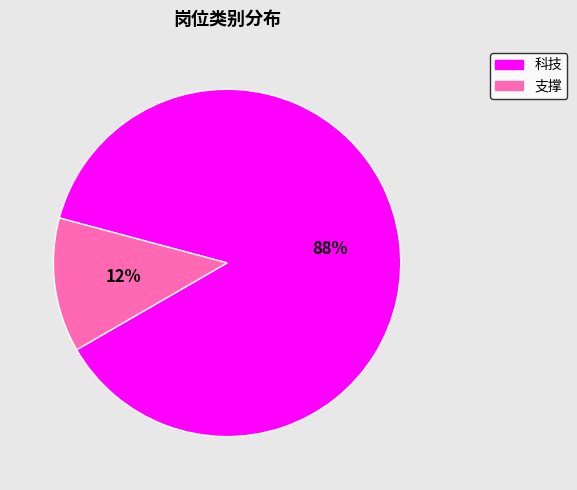

How many slices are in this pie chart?

2